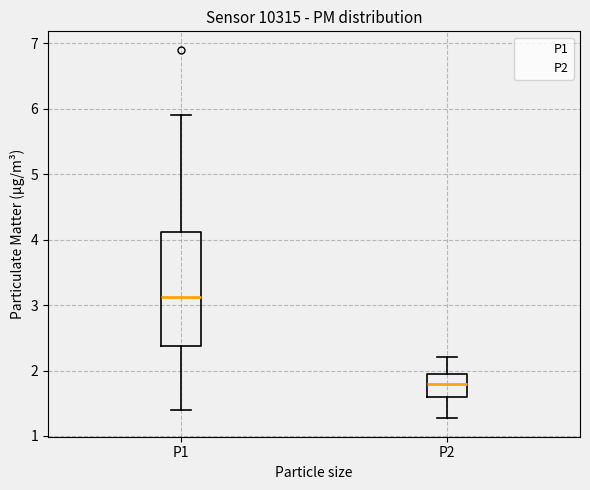

Comparing the boxes themselves (not the whiskers), which one is the tallest?

P1